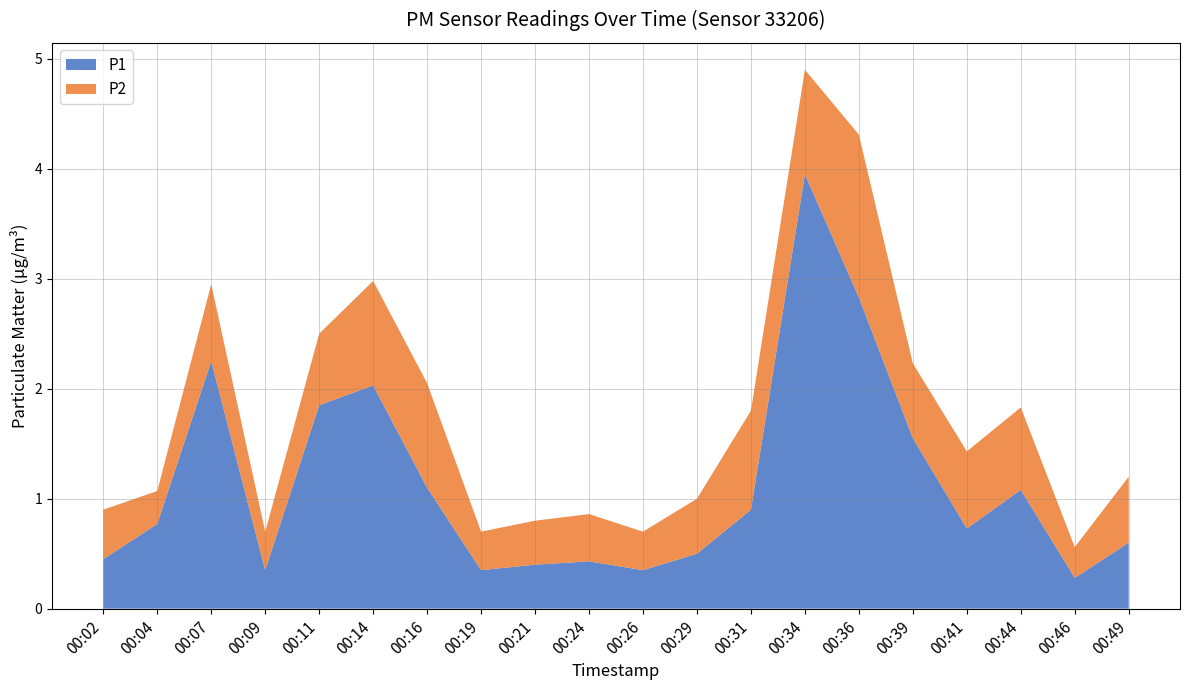

Reading left to right, list all the values displayed in this chart.

P1: 0.5	0.8	2.2	0.3	1.9	2.0	1.1	0.3	0.4	0.4	0.3	0.5	0.9	4.0	2.8	1.6	0.7	1.1	0.3	0.6
P2: 0.5	0.3	0.7	0.3	0.7	0.9	0.9	0.3	0.4	0.4	0.3	0.5	0.9	0.9	1.5	0.7	0.7	0.8	0.3	0.6